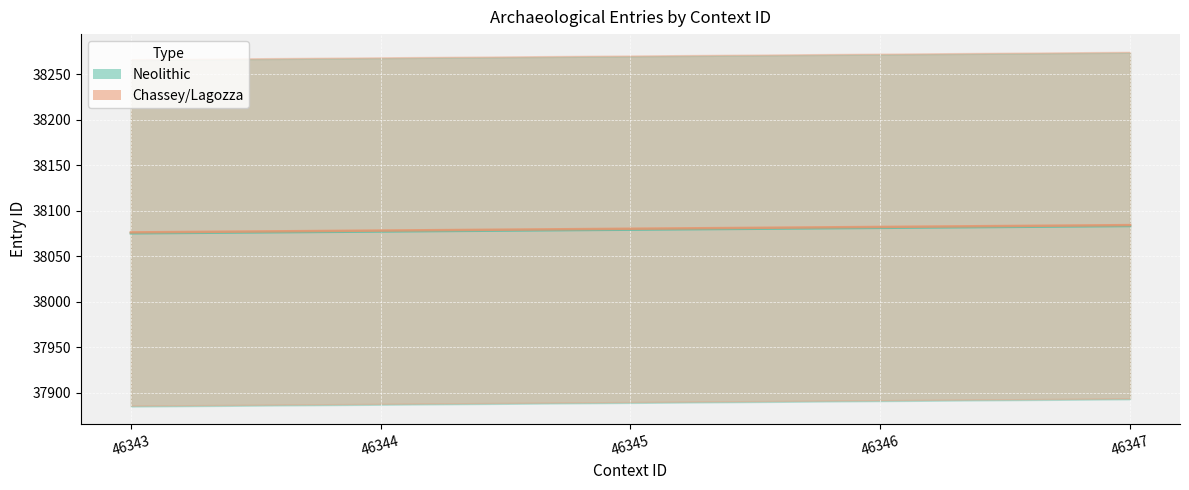

Reading left to right, transcribe all the data shown in this chart.

Neolithic: 38075	38077	38079	38081	38083
Chassey/Lagozza: 38076	38078	38080	38082	38084